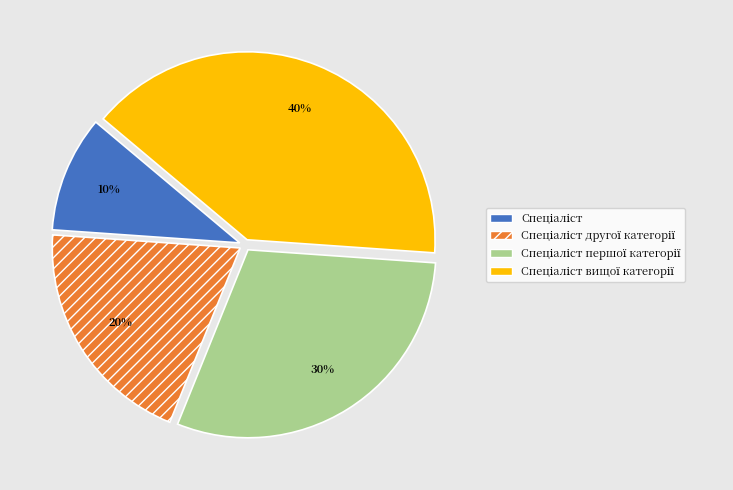

Is there a majority slice in this chart?

No